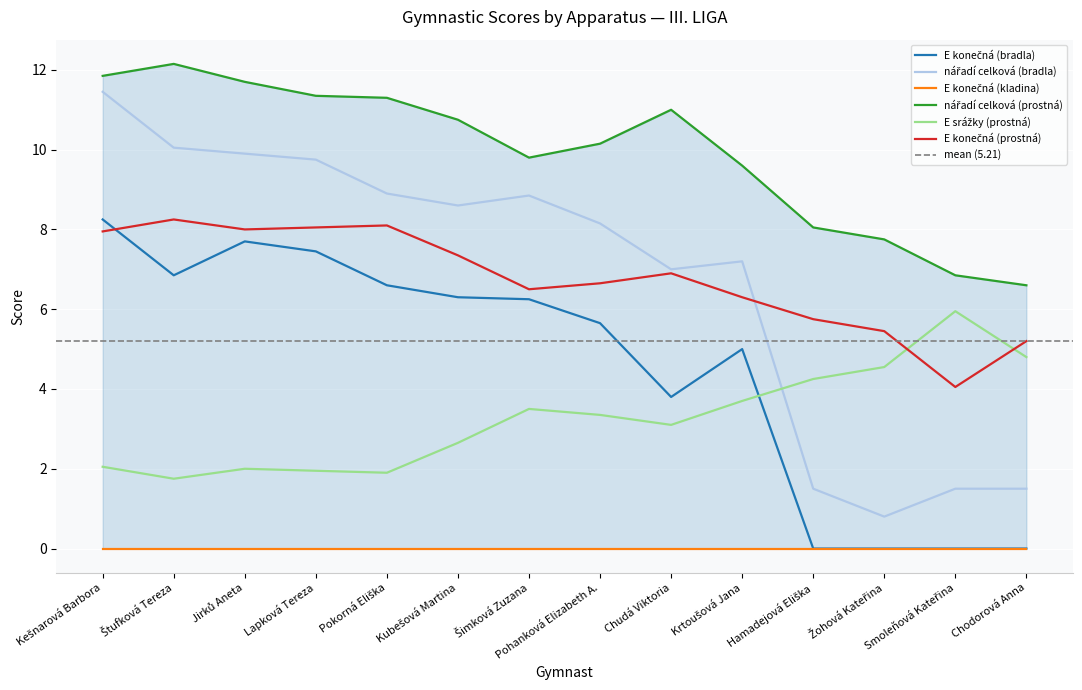

Which series has the widest spread of values?

nářadí celková (bradla)